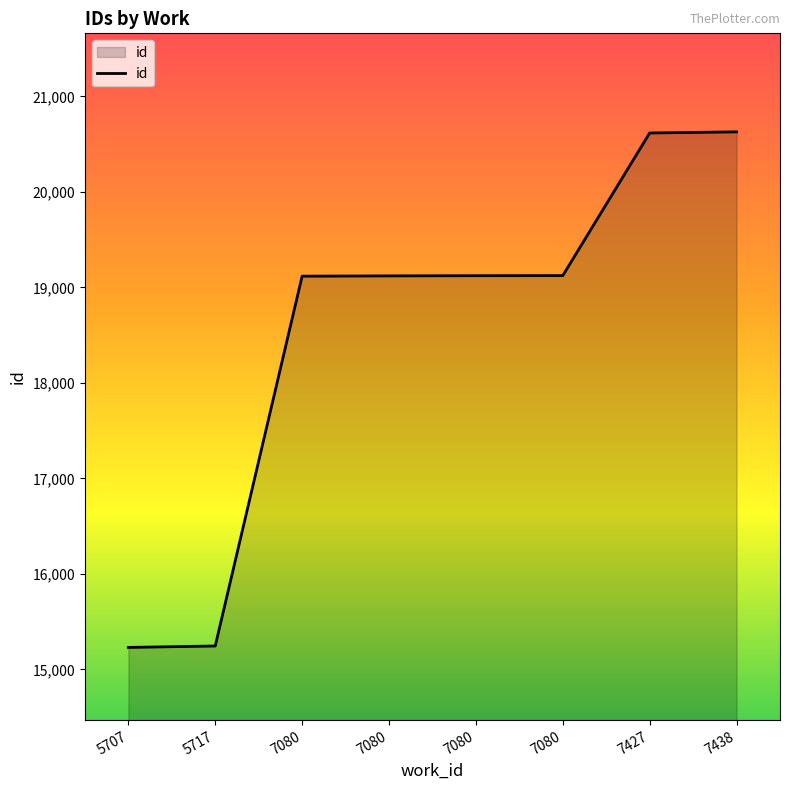

Rank the categories by value from highest to lowest.

7438, 7427, 7080, 7080, 7080, 7080, 5717, 5707